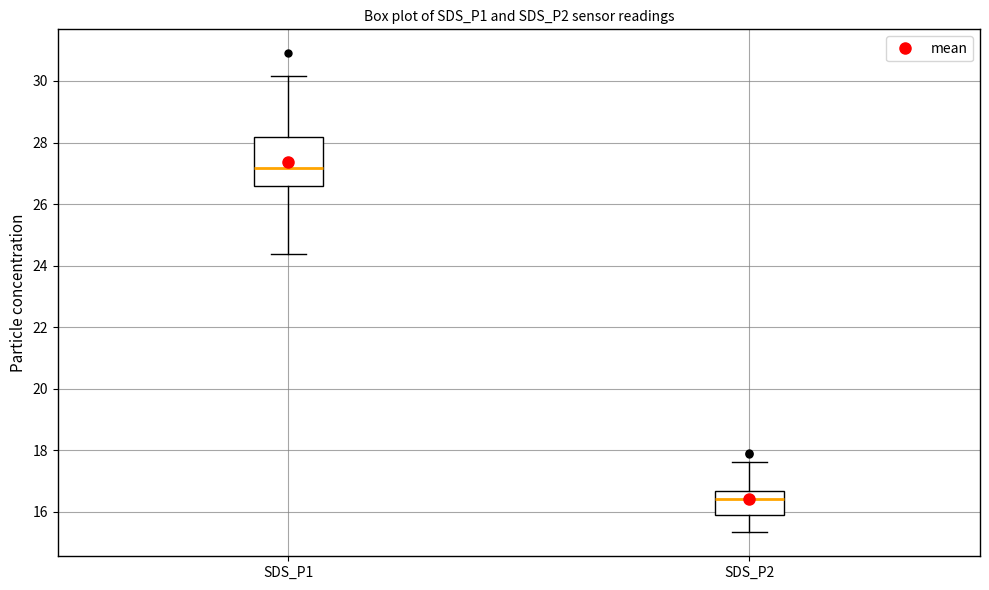

Reading left to right, read every box against the y-axis: the position of its median line, the range the box covers, and the ends of its whiskers. The values are not printed on the chart, so give them approximately, as read against the axis.

SDS_P1: median 27.2, box 26.6 to 28.2, whiskers 24.4 to 30.2
SDS_P2: median 16.4, box 15.8 to 16.6, whiskers 15.4 to 17.6